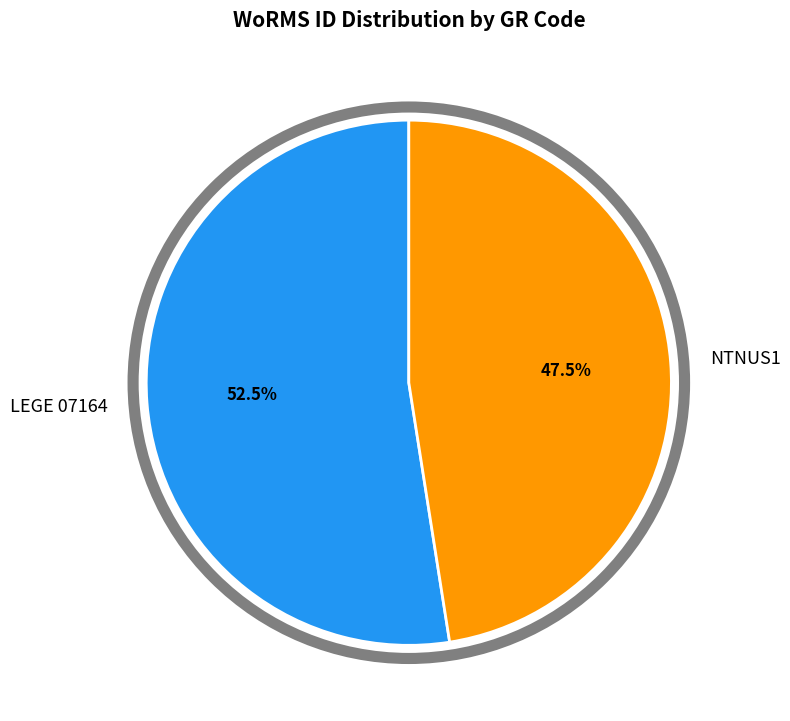

Which category has the smallest portion of the pie?

NTNUS1